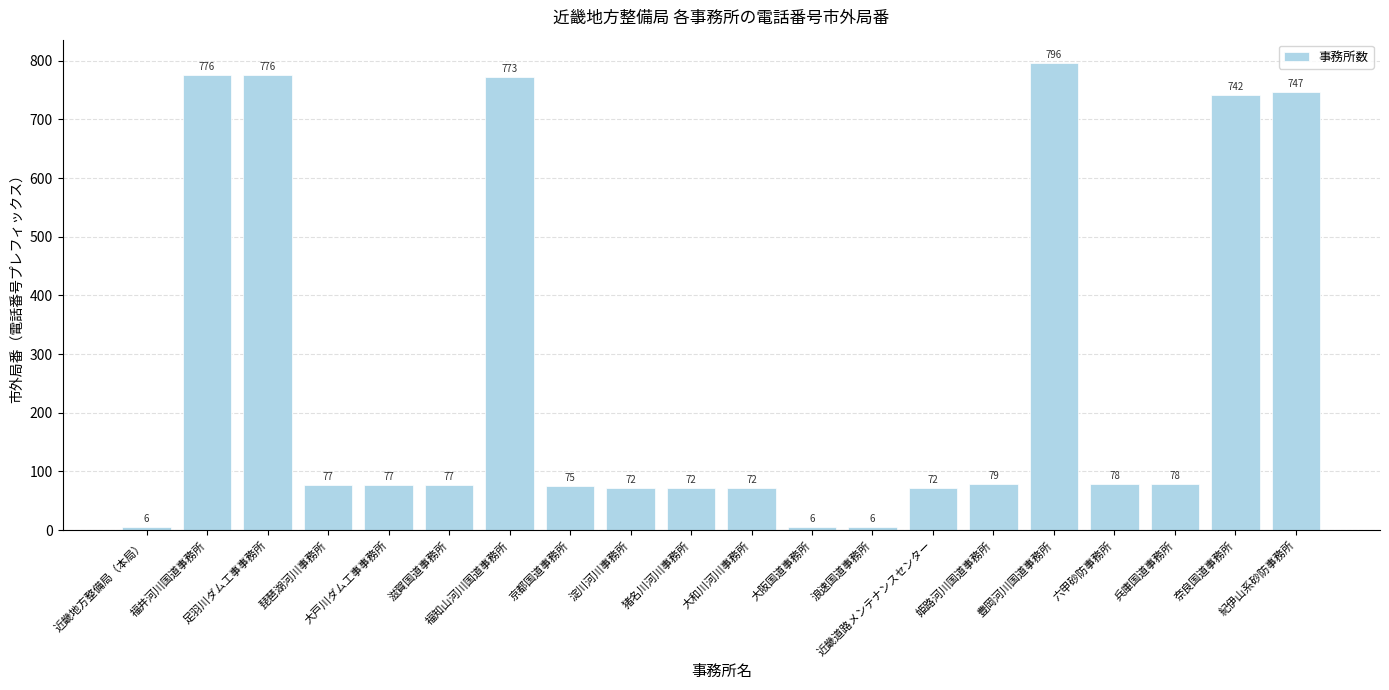

At which category does the chart reach its peak across all series?

豊岡河川国道事務所